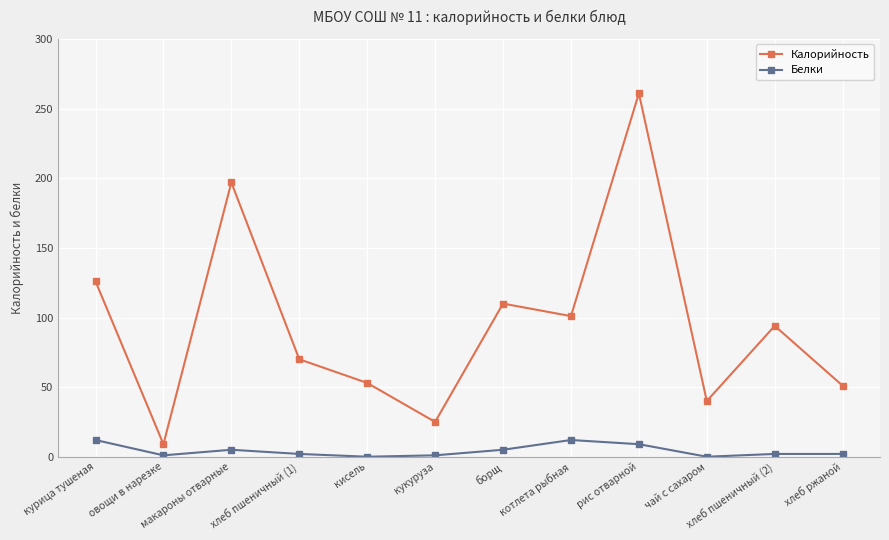

How many data points in Калорийность are less than 94?

6